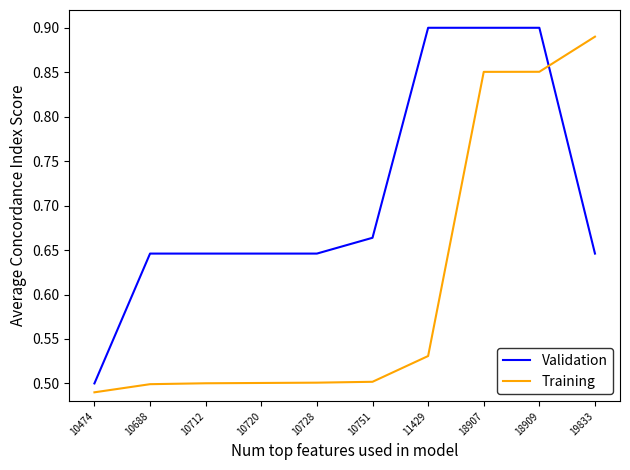

What are all the series names shown in the legend?

Validation, Training